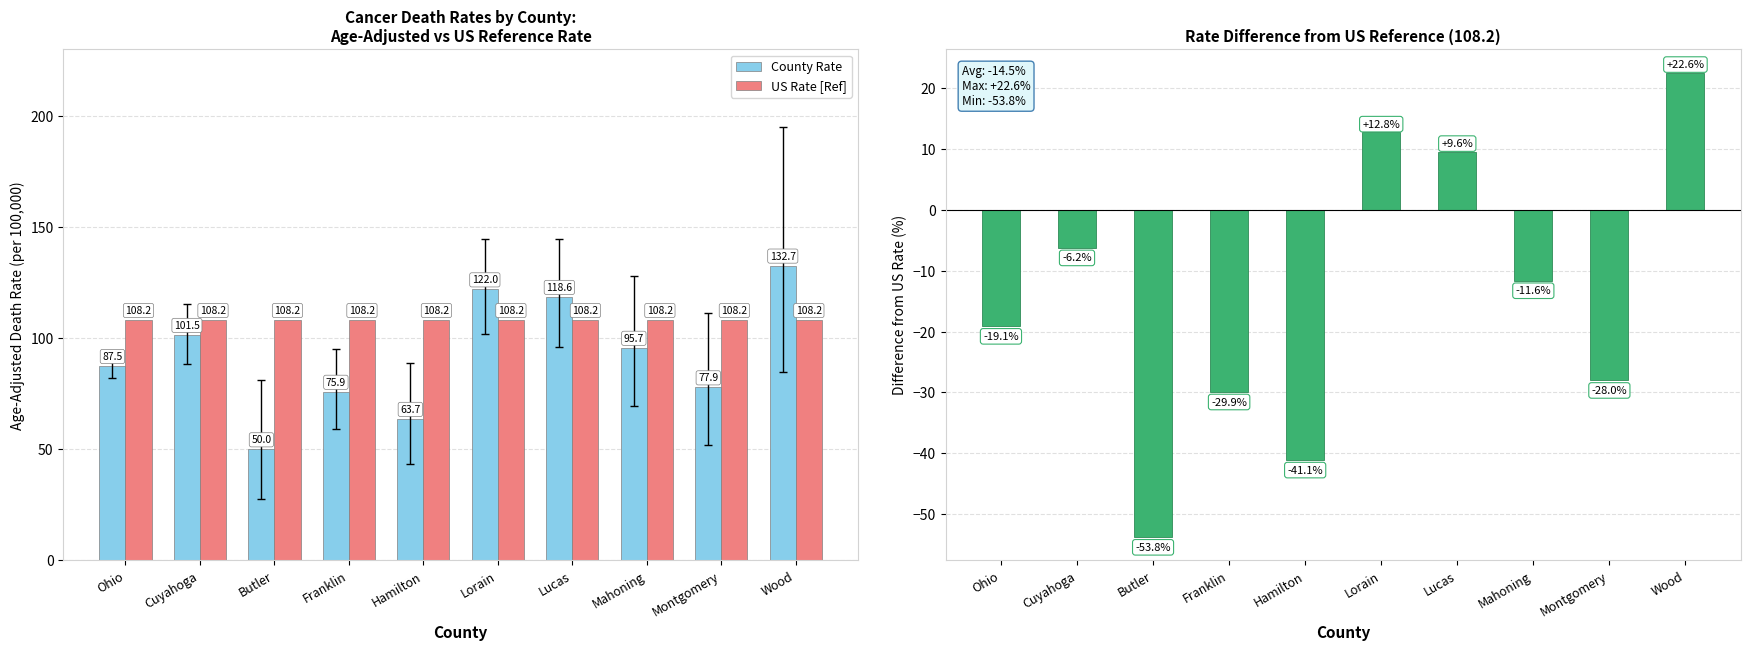

What is the value of the US Rate [Ref] bar at the 8th from the left?

108.2